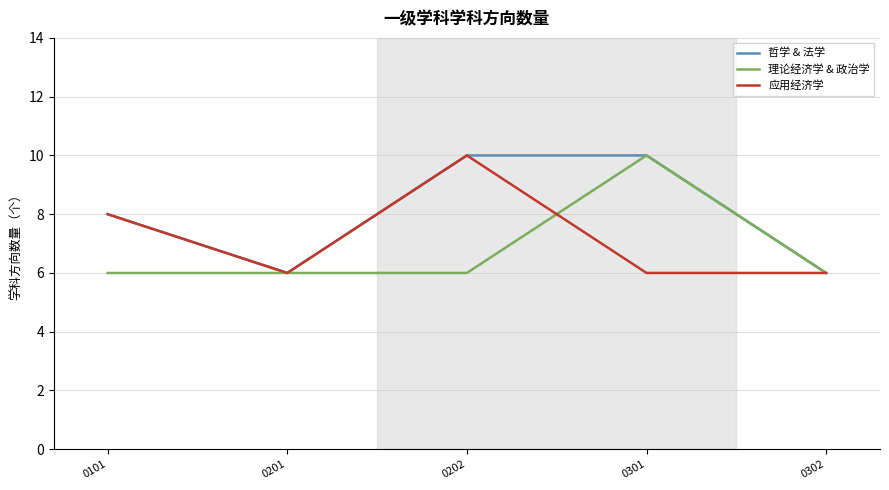

The 应用经济学 series shows 6 at 0302. True or false?

True